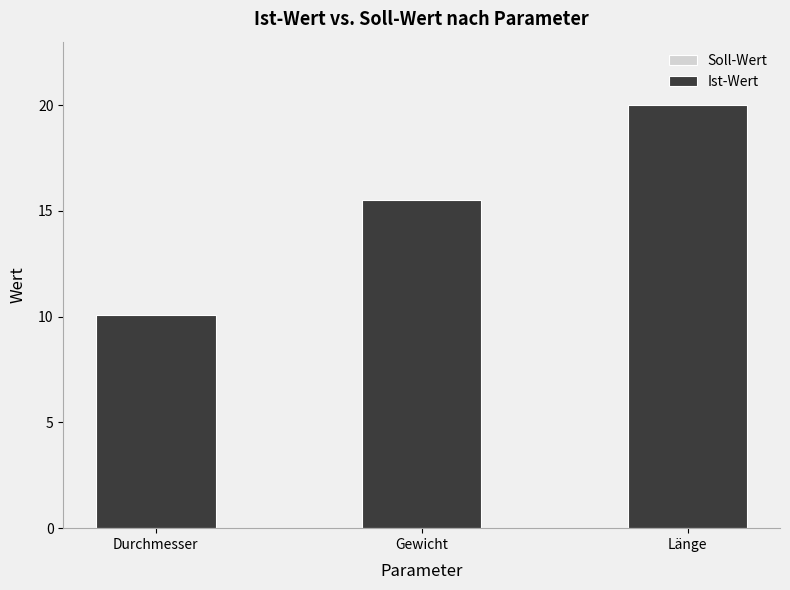

Count the number of categories in the chart.

3